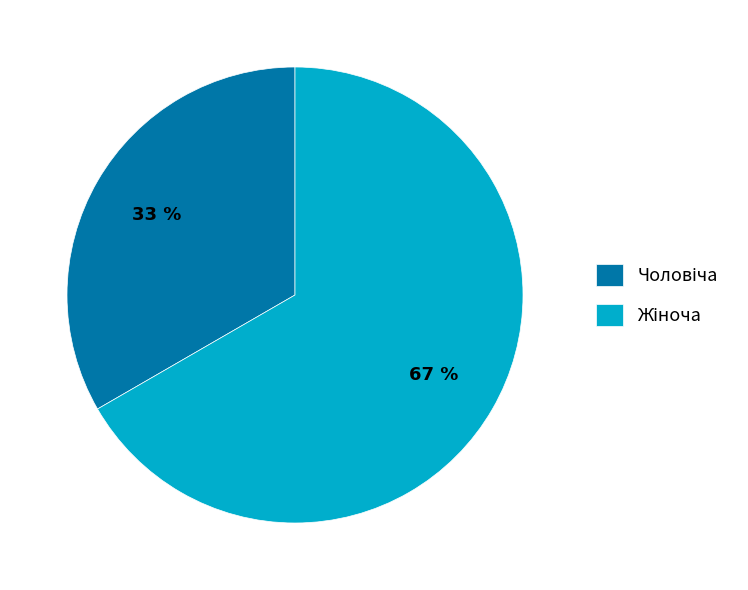

How many segments does this pie chart have?

2